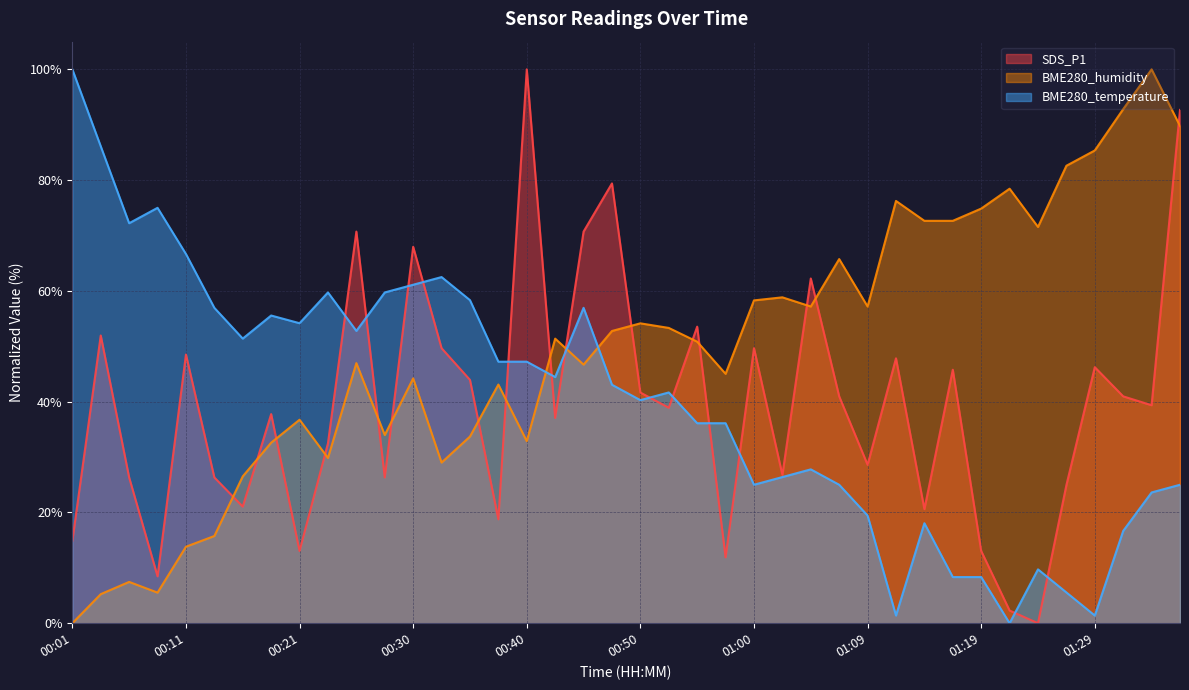

Which series has the largest range (max minus min)?

SDS_P1